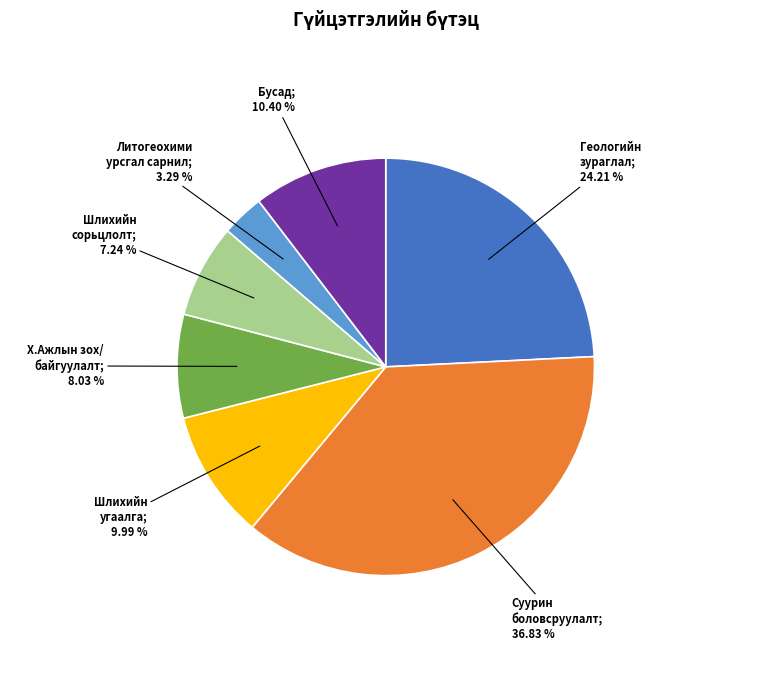

Is there any slice that represents more than half of the pie?

No